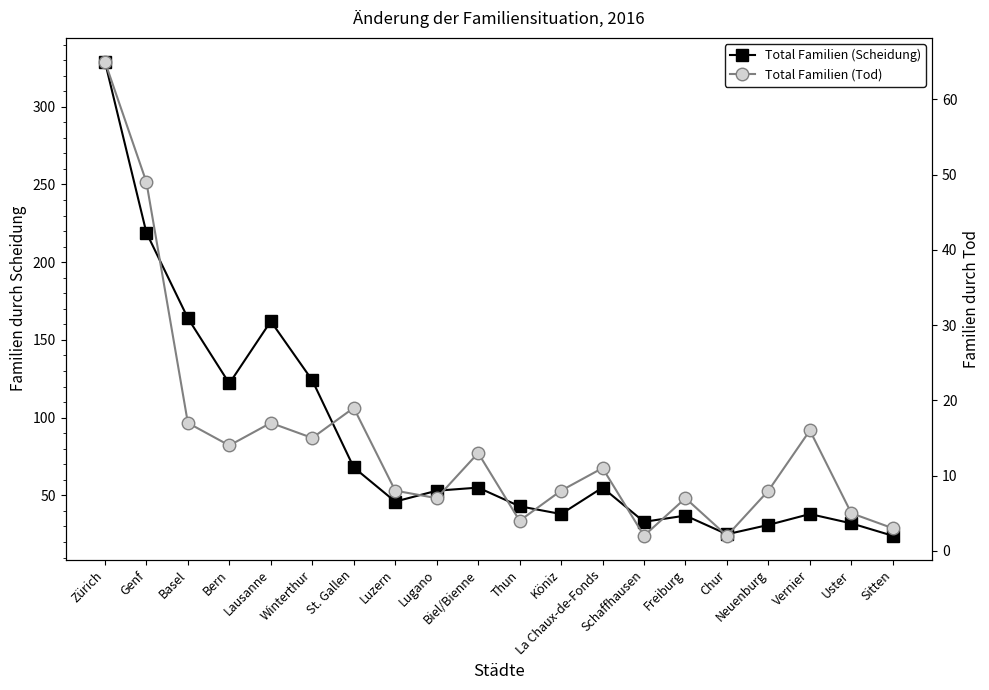

True or false: Total Familien (Tod) and Total Familien (Scheidung) intersect in this chart.

False